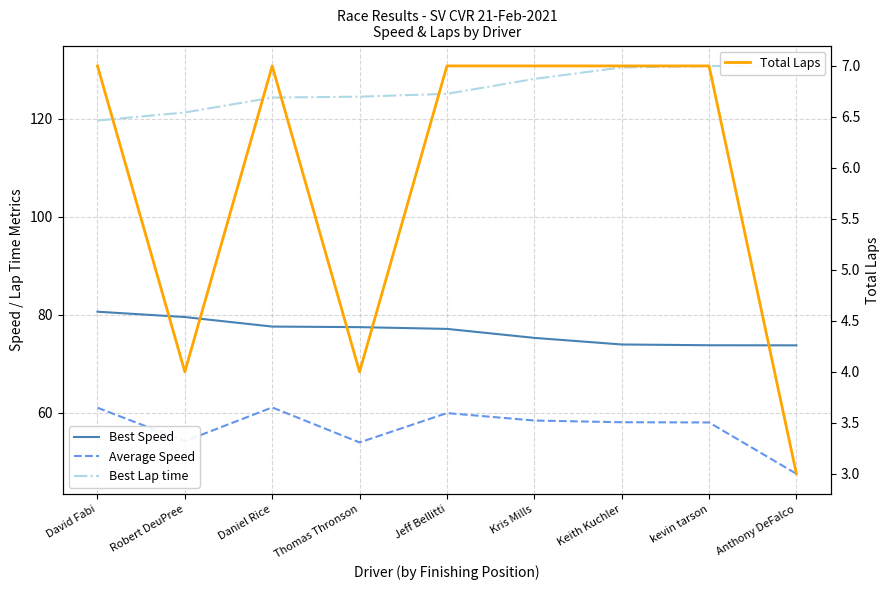

Is it true that Best Lap time equals 124.5 at Thomas Thronson?

True